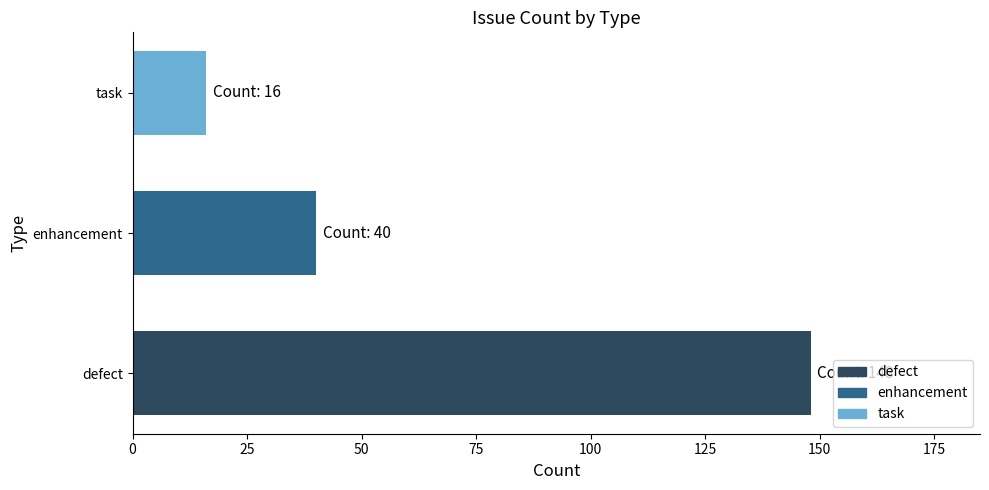

Reading bottom to top, extract all data points from this chart.

defect=148	enhancement=40	task=16